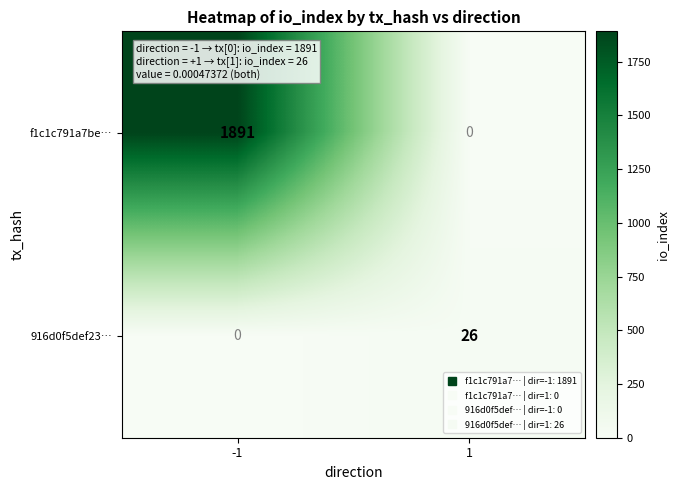

Between -1 and 1, which series saw the biggest shift?

f1c1c791a7be…